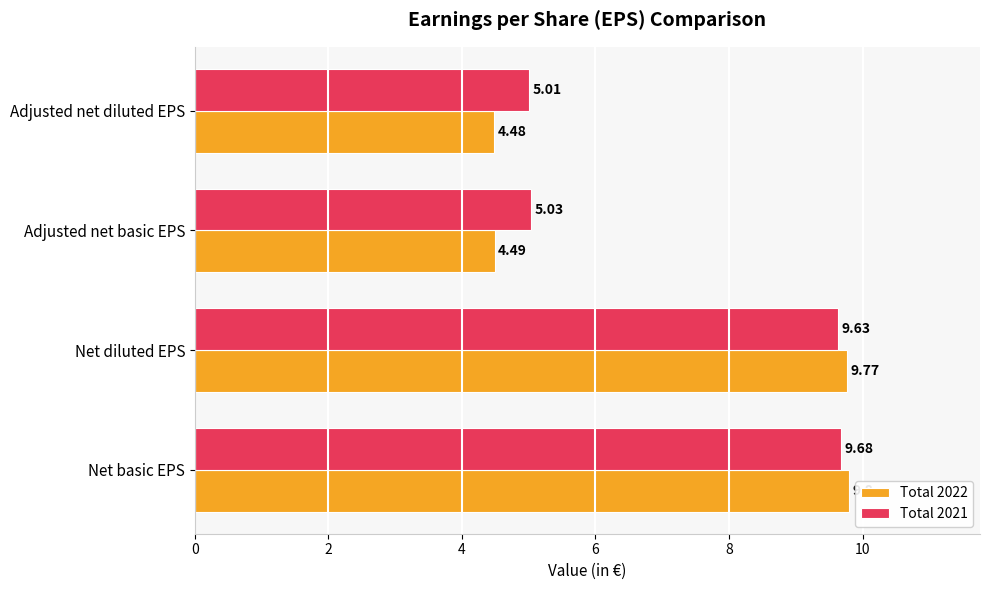

Which series has the largest range (max minus min)?

Total 2022